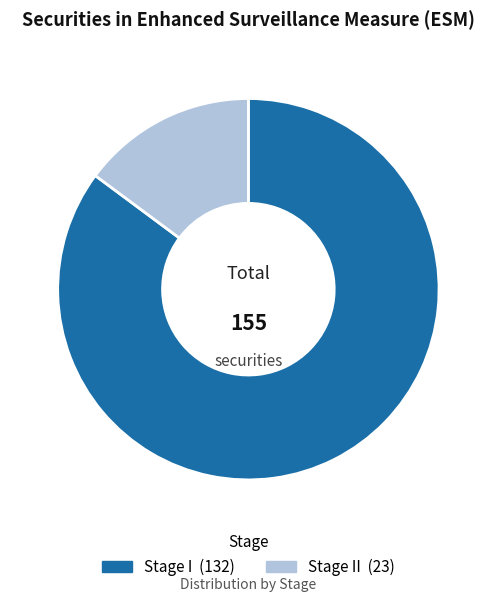

Does any single category account for the majority?

Yes